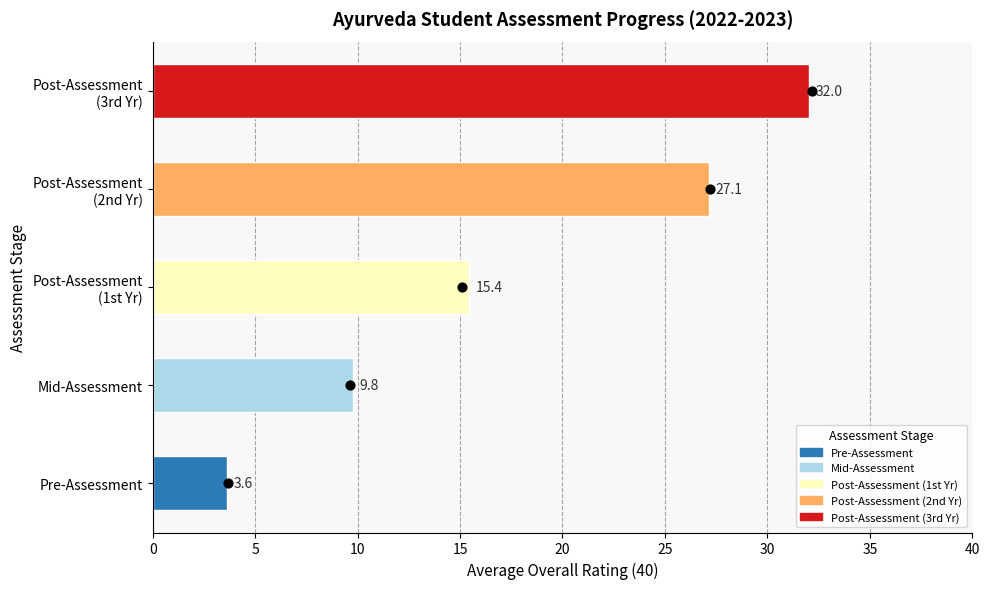

What is the change in value from Pre-Assessment to Post-Assessment (1st Yr)?

+11.8